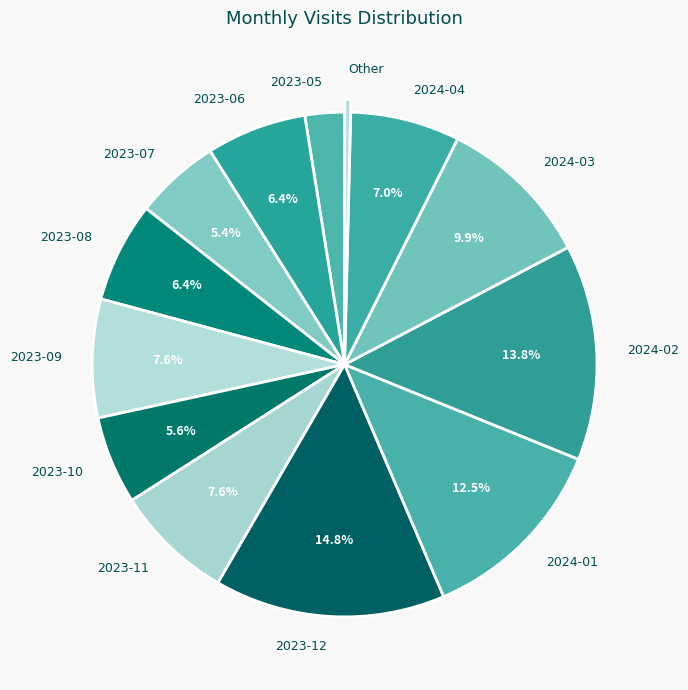

The 2023-11 slice represents 20% of the pie. True or false?

False